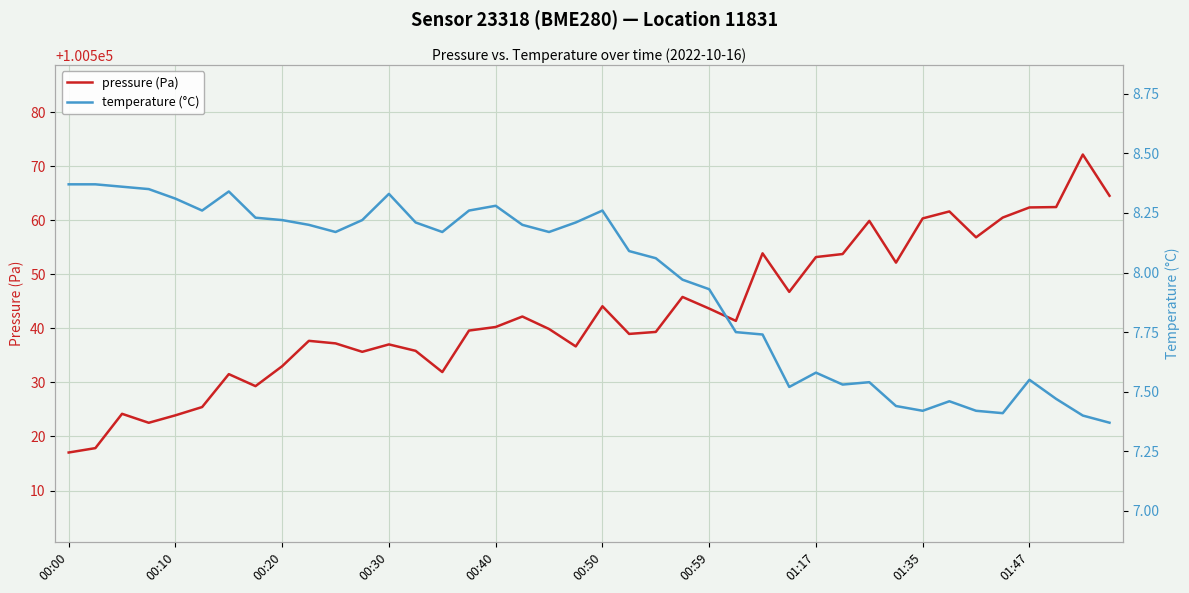

What is the value of the temperature (°C) point at the 11th from the left?

8.2